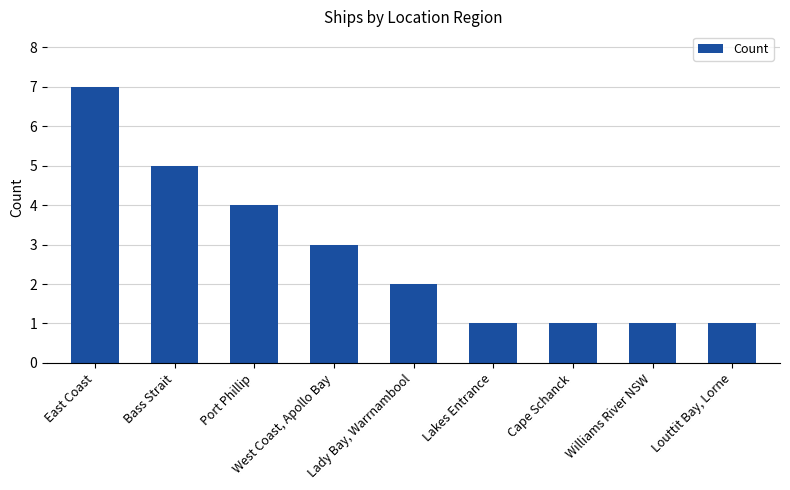

How many bars are there in total?

9